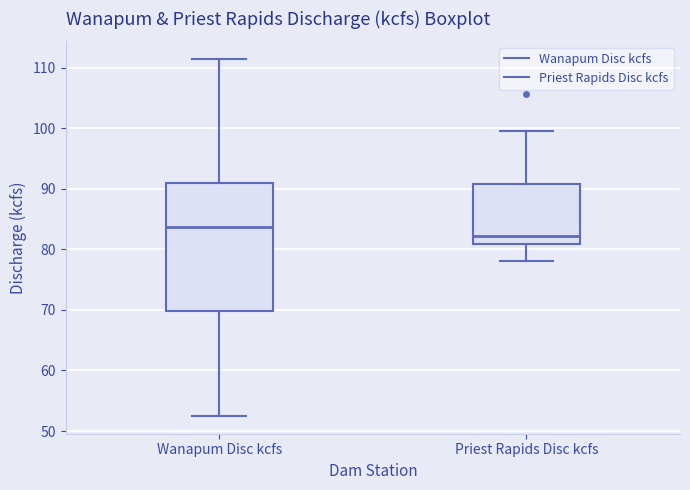

Comparing the boxes themselves (not the whiskers), which one is the tallest?

Wanapum Disc kcfs